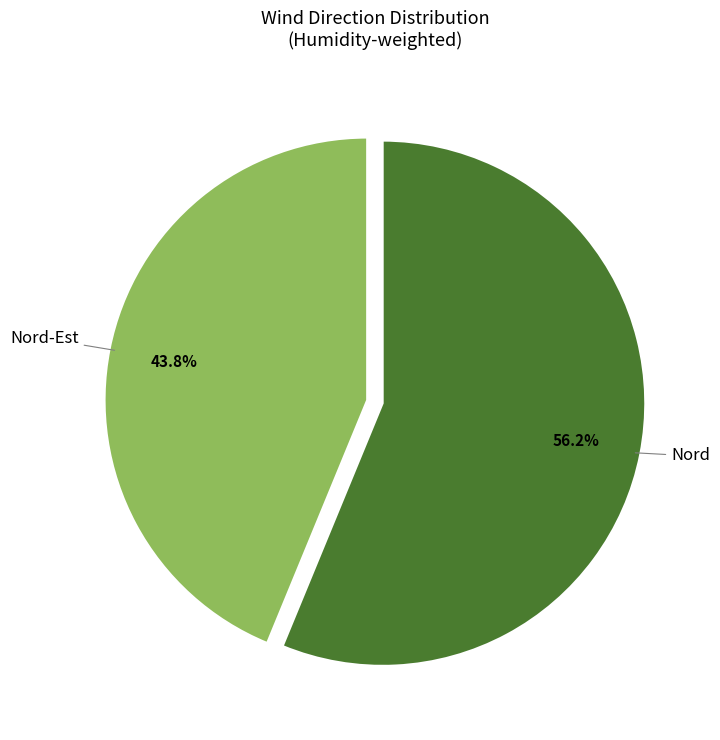

Does any single category account for the majority?

Yes